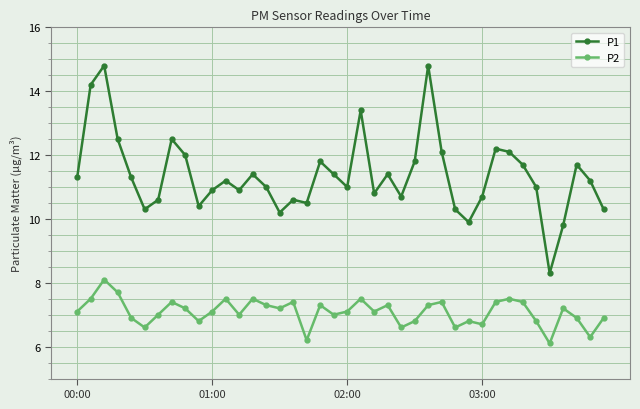

Which series has the largest range (max minus min)?

P1